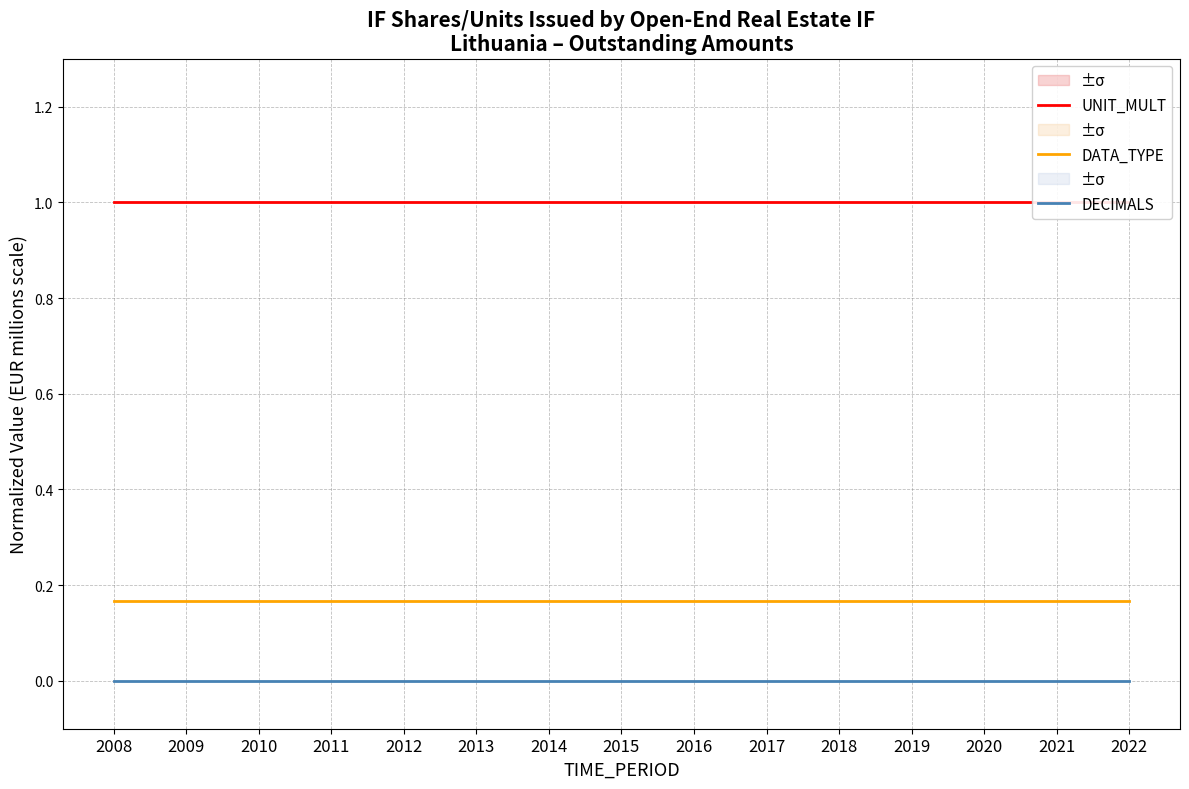

What is the value of the UNIT_MULT point at the 12th from the left?

1.0